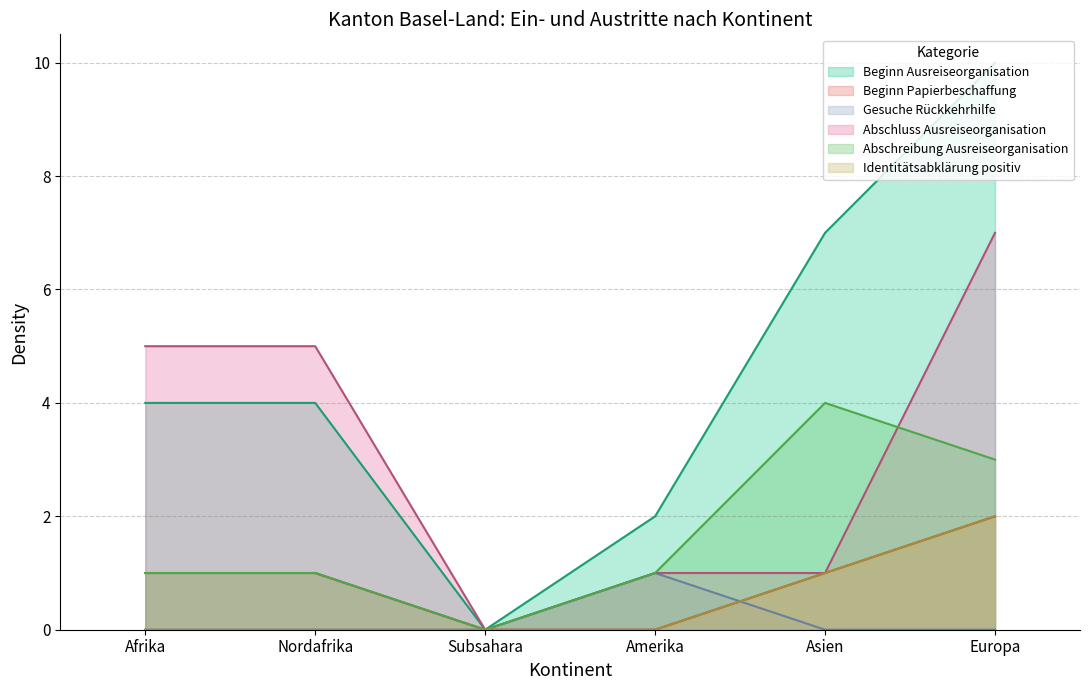

Reading left to right, what are all the values shown in this chart?

Beginn Ausreiseorganisation: Afrika=4	Nordafrika=4	Subsahara=0	Amerika=2	Asien=7	Europa=10
Beginn Papierbeschaffung: Afrika=1	Nordafrika=1	Subsahara=0	Amerika=0	Asien=1	Europa=2
Gesuche Rückkehrhilfe: Afrika=0	Nordafrika=0	Subsahara=0	Amerika=1	Asien=0	Europa=0
Abschluss Ausreiseorganisation: Afrika=5	Nordafrika=5	Subsahara=0	Amerika=1	Asien=1	Europa=7
Abschreibung Ausreiseorganisation: Afrika=1	Nordafrika=1	Subsahara=0	Amerika=1	Asien=4	Europa=3
Identitätsabklärung positiv: Afrika=0	Nordafrika=0	Subsahara=0	Amerika=0	Asien=1	Europa=2